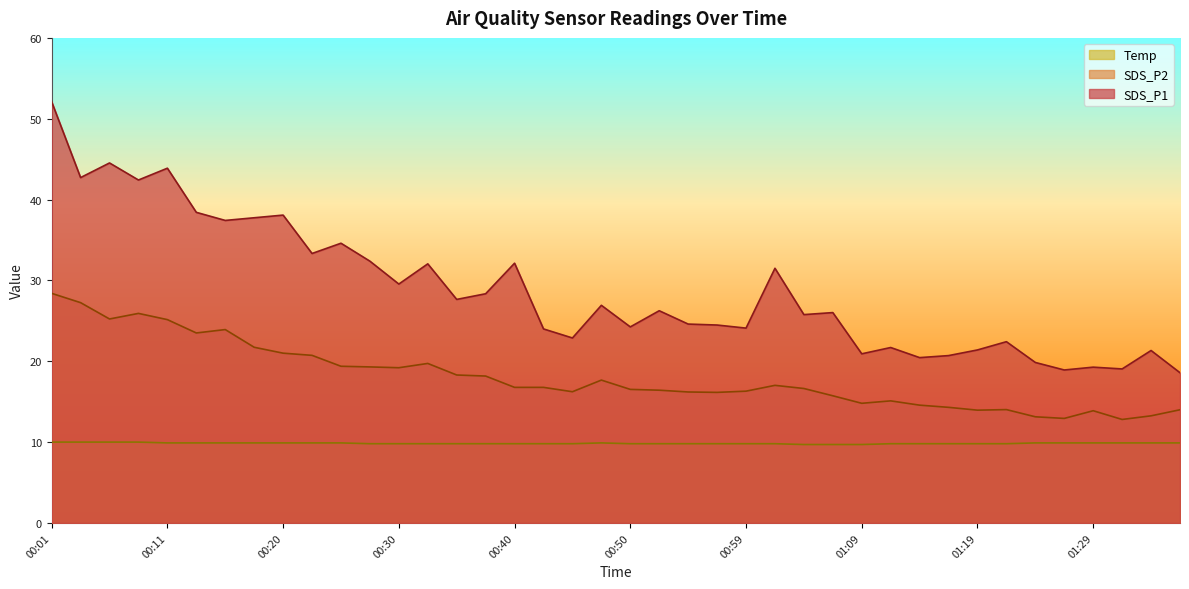

What position from the left is 00:18?

8